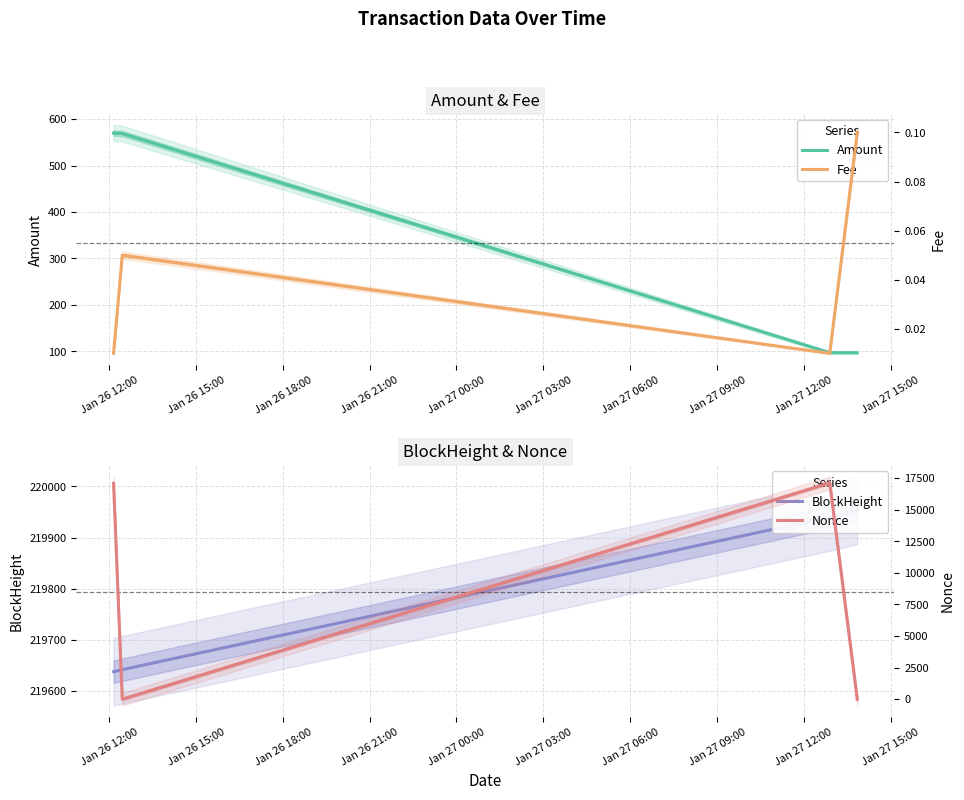

Reading left to right, extract all data points from this chart.

Amount: 569.9	568.9	97.3	97.2
BlockHeight: 219638.0	219642.0	219940.0	219953.0
Fee: 0.0	0.1	0.0	0.1
Nonce: 17097.0	0.0	17133.0	1.0